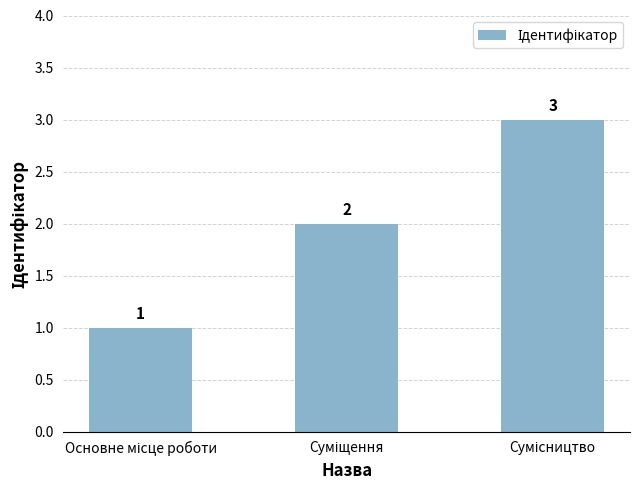

What is the sum of all values?

6